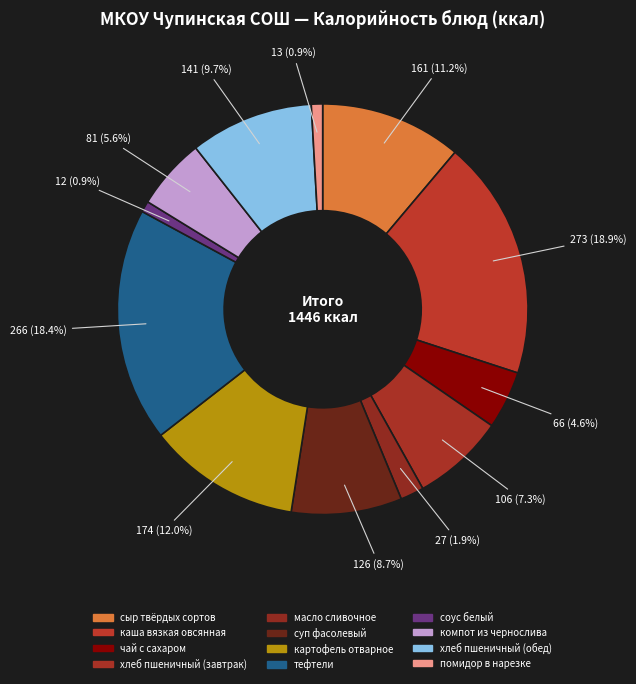

What is the smallest slice in the pie chart?

соус белый